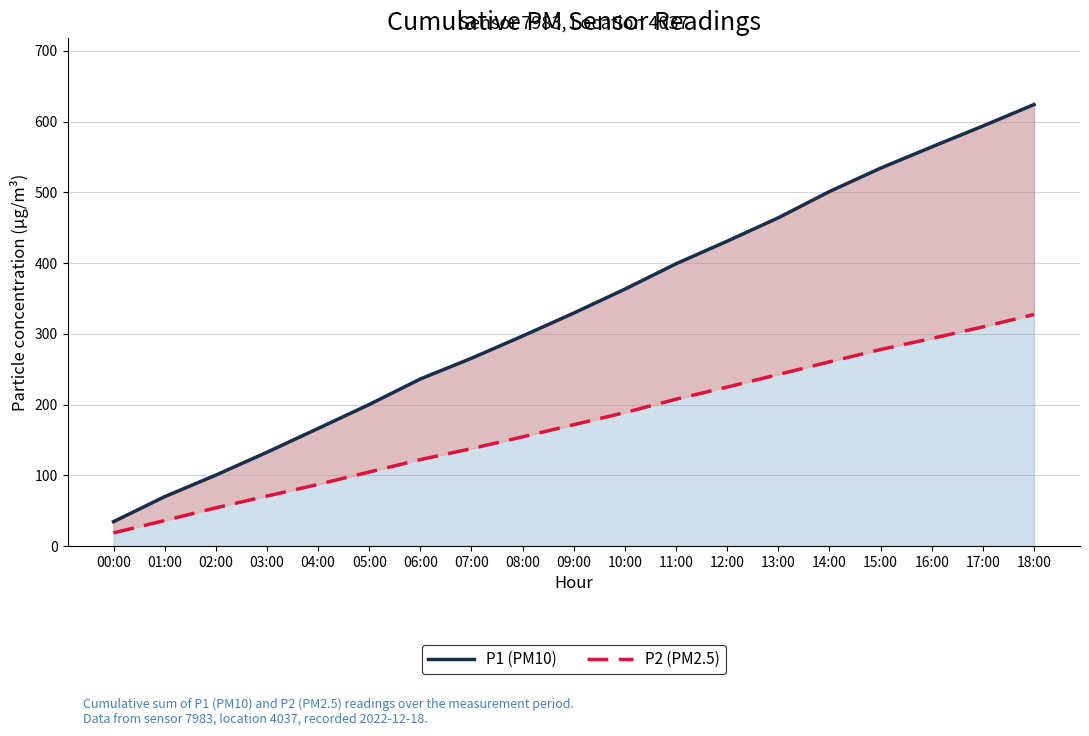

Between 03:00 and 13:00, which is larger?

13:00